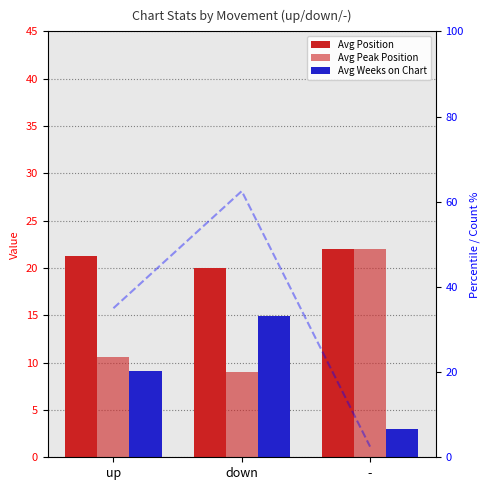

At which category is the sum across all series the highest?

-